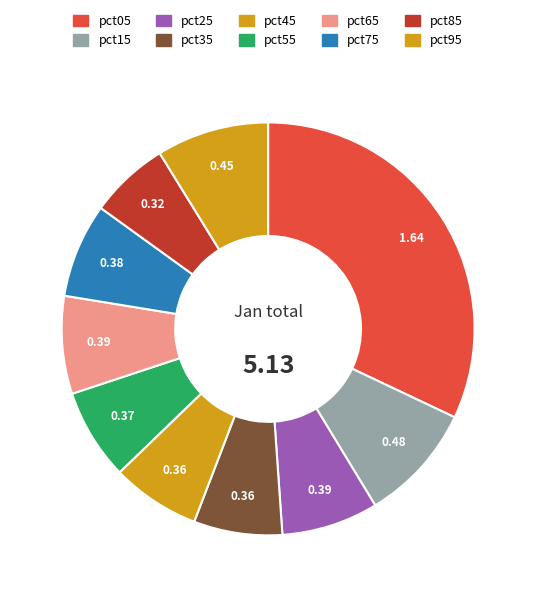

Count the number of slices in the pie.

10